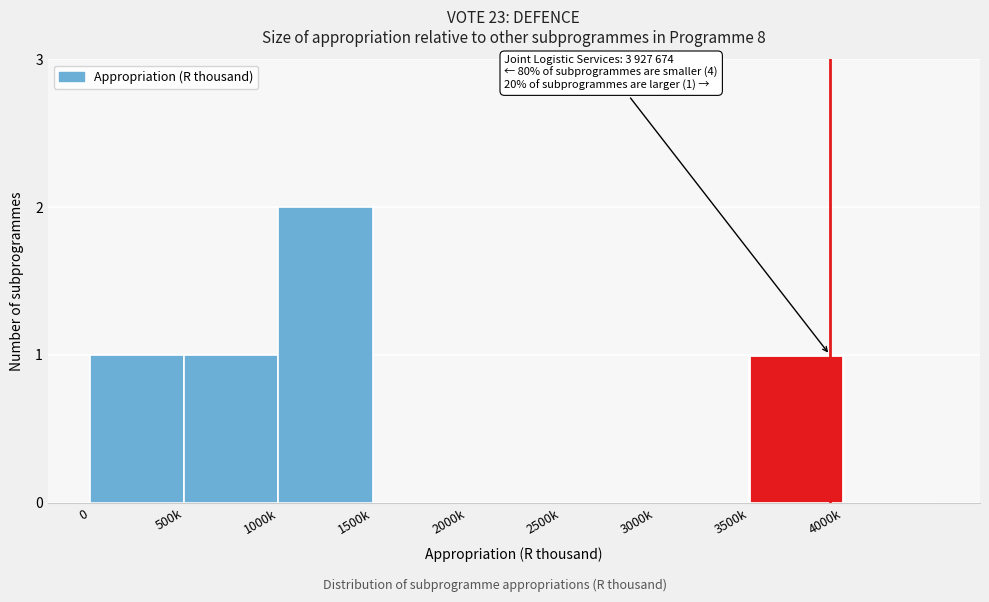

Reading left to right, transcribe all the data shown in this chart.

0=1	500k=1	1000k=2	1500k=0	2000k=0	2500k=0	3000k=0	3500k=1	4000k=0